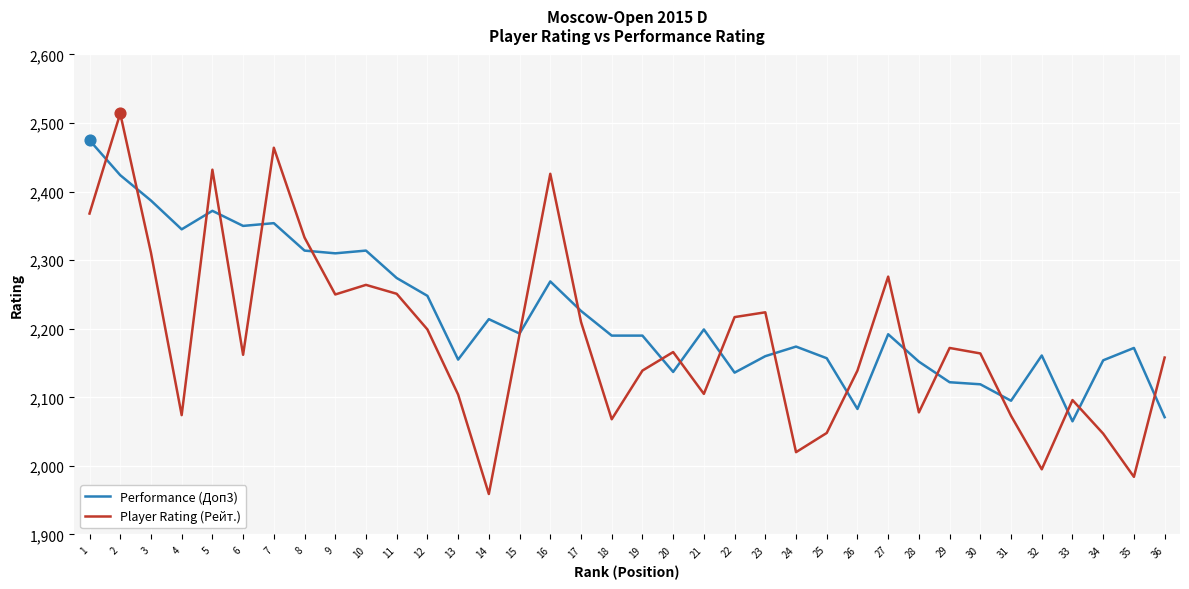

What is the total value across all series at 14?

4173